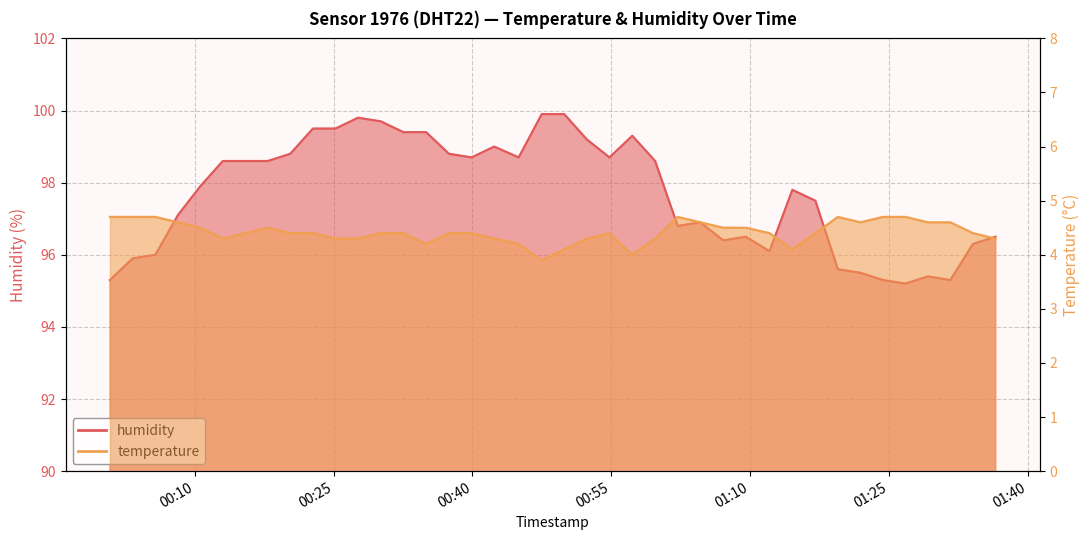

True or false: humidity and temperature intersect in this chart.

False